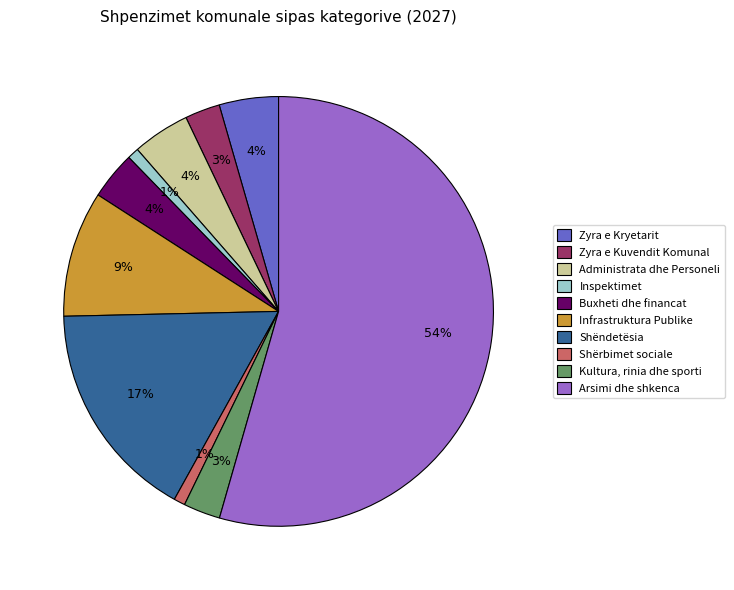

How many segments does this pie chart have?

10